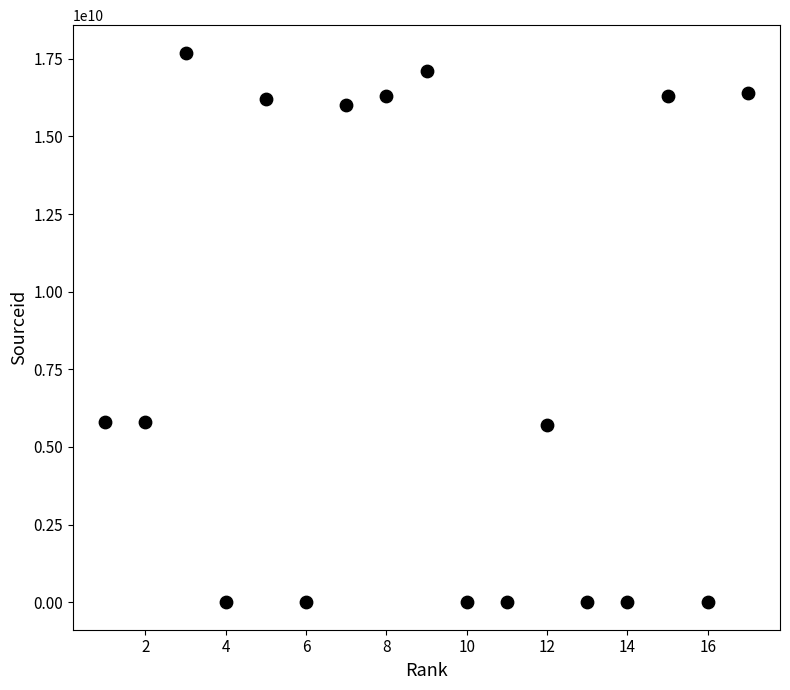

What is the range of X values (max minus min)?

16